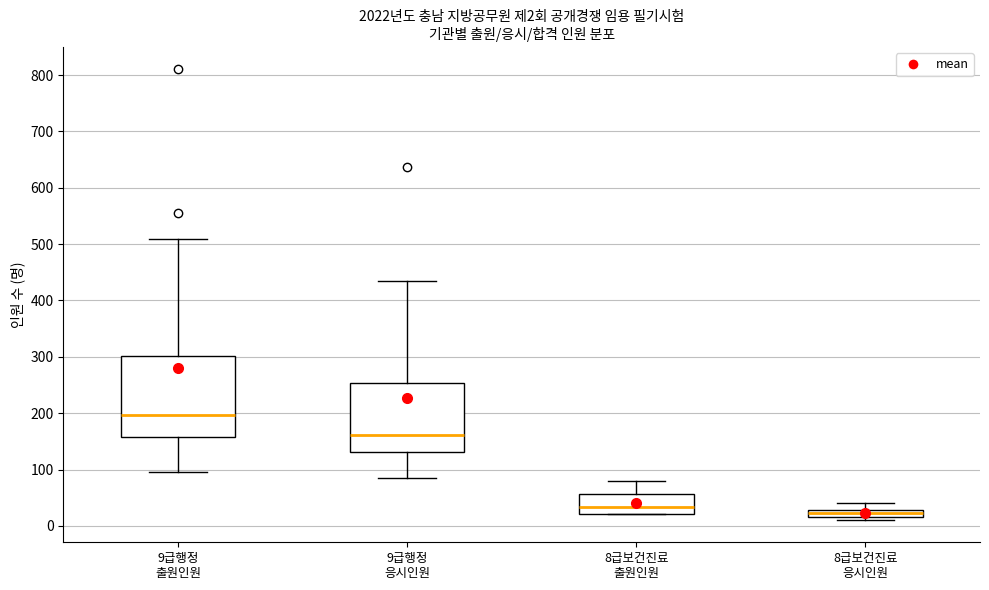

Which box is the tallest, from its lower edge to its upper edge?

9급행정 출원인원